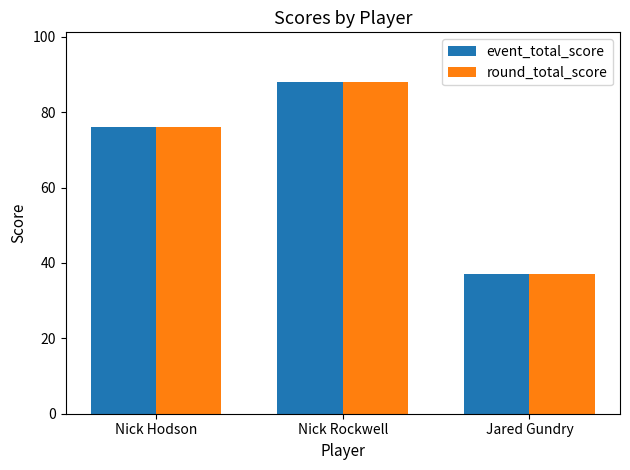

What is the total value across all series at Jared Gundry?

74